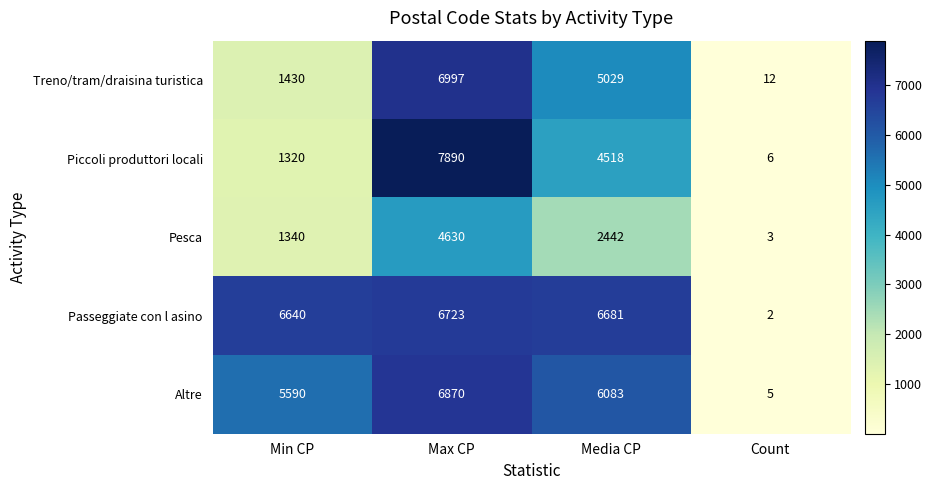

Is it true that Treno/tram/draisina turistica equals 1430 at Min CP?

True